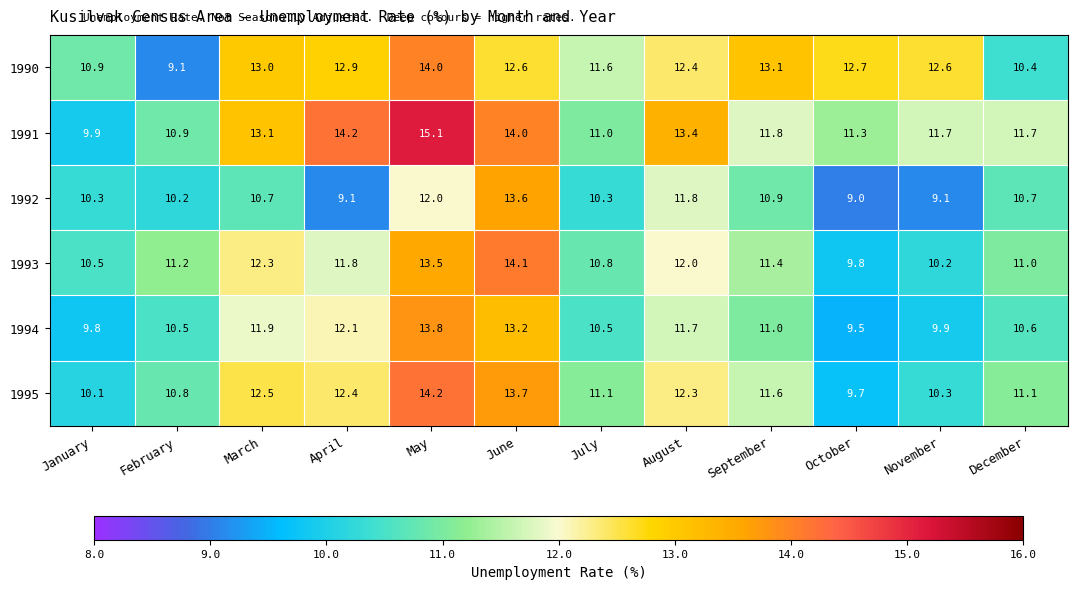

What is the sum of the 1991 values at May and July?

26.1